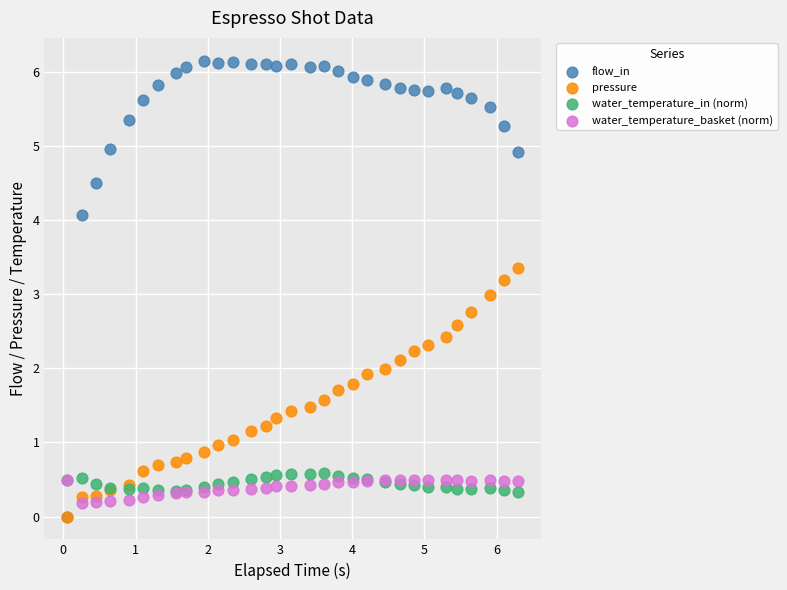

What are all the series names shown in the legend?

flow_in, pressure, water_temperature_in (norm), water_temperature_basket (norm)